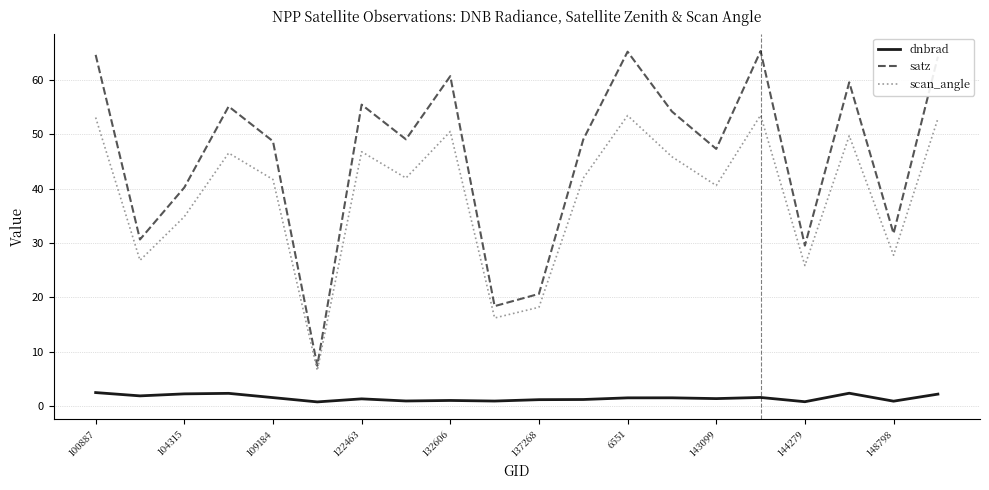

What is the maximum value for scan_angle?

53.5